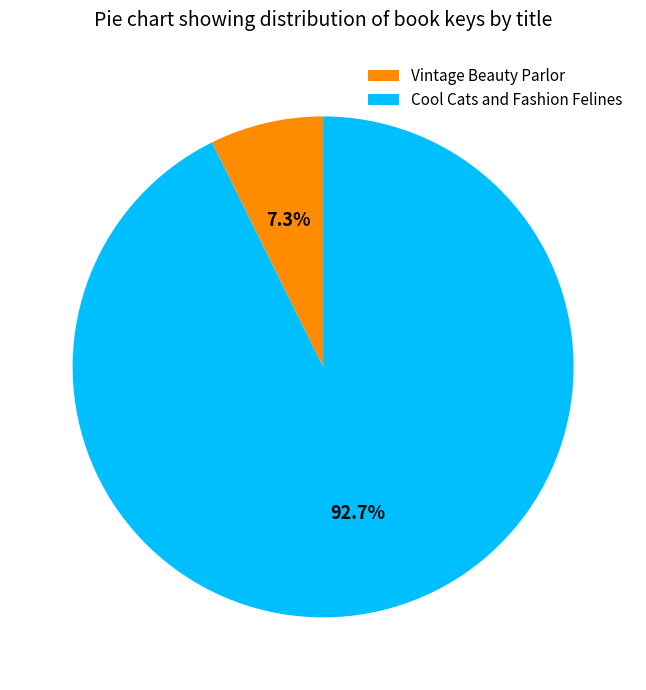

Approximately how many times larger is the value at Cool Cats and Fashion Felines compared to Vintage Beauty Parlor?

12.7